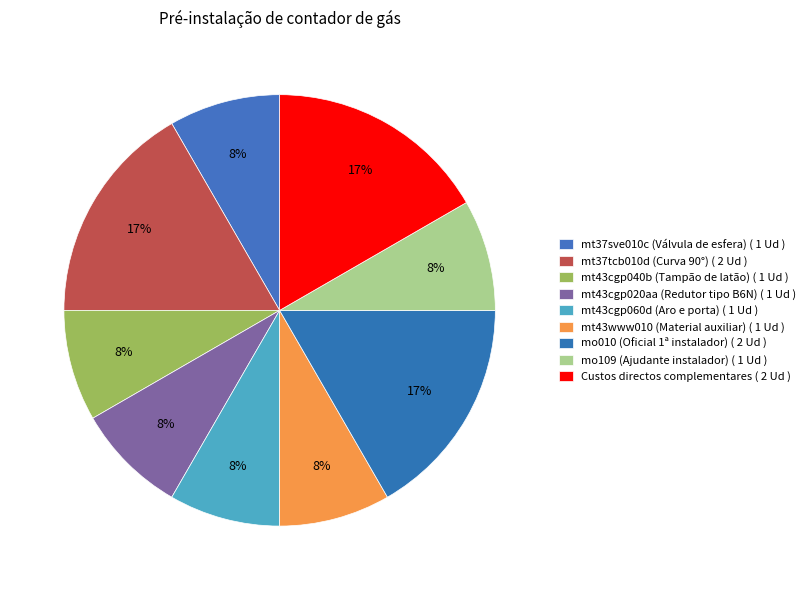

How many slices are in this pie chart?

9